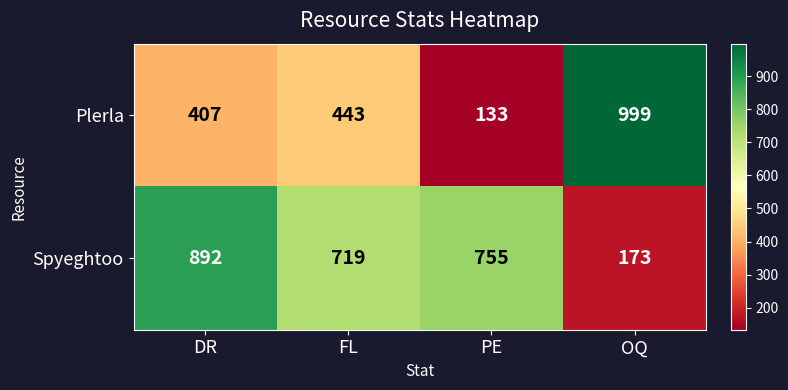

How many data points does each series have?

4